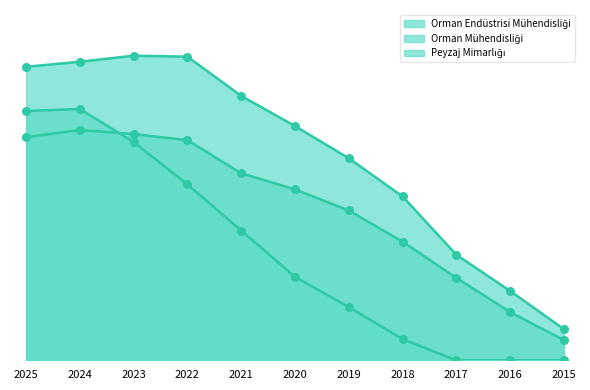

What are all the series names shown in the legend?

Orman Endüstrisi Mühendisliği, Orman Mühendisliği, Peyzaj Mimarlığı